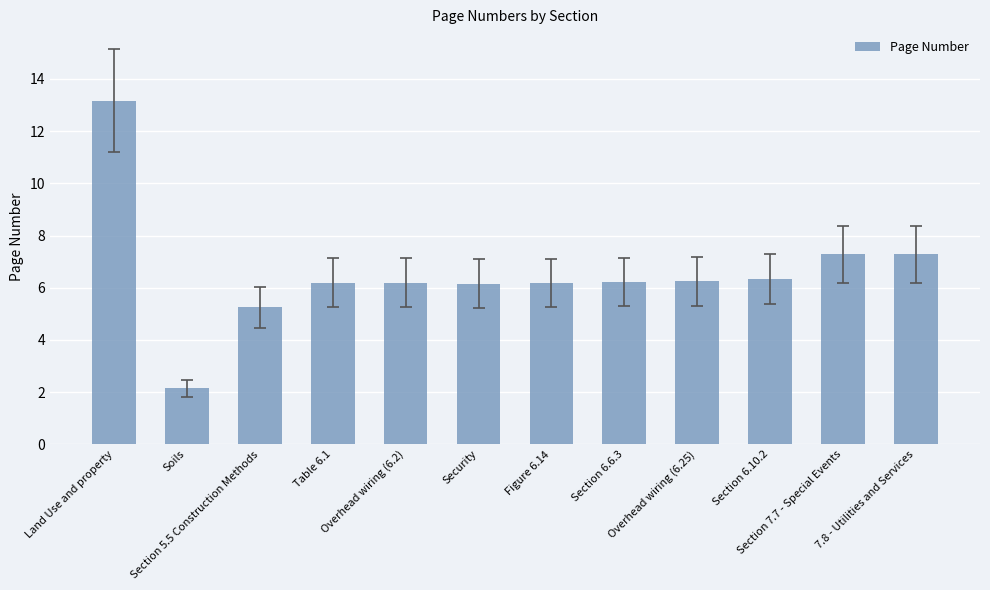

What is the ratio of the value at Section 6.10.2 to the value at Figure 6.14?

1.0